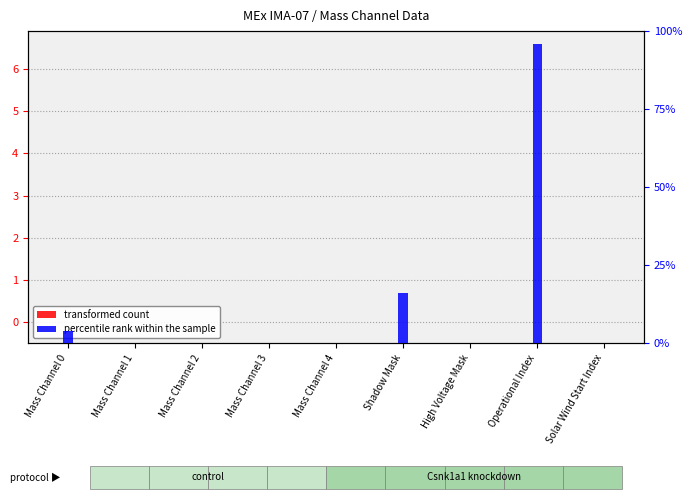

Rank the series by their maximum value, from lowest to highest.

transformed count, percentile rank within the sample